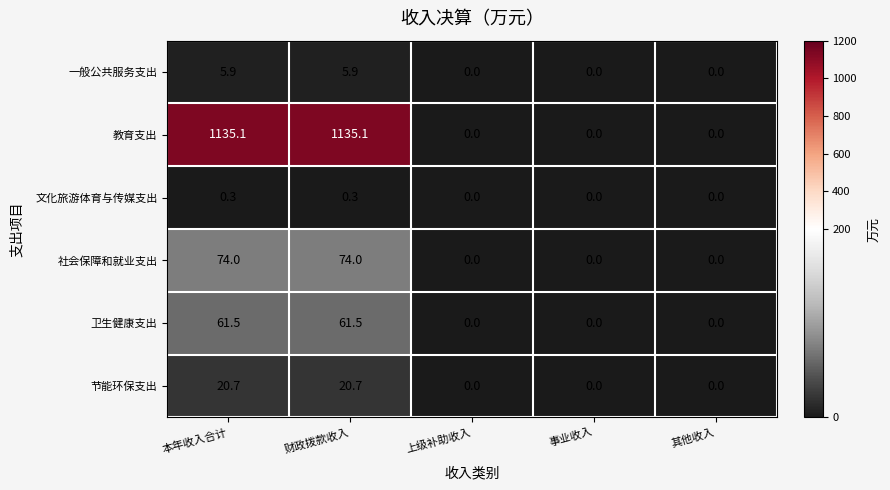

What is the spread (max minus min) of values at 本年收入合计?

1134.8